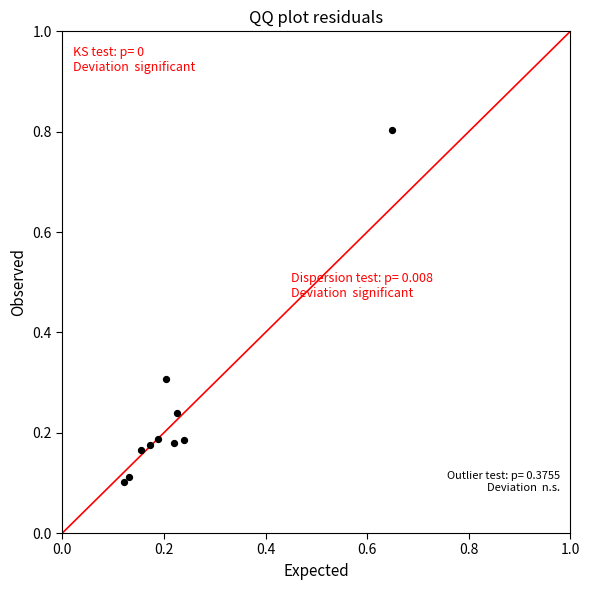

What is the range of X values (max minus min)?

0.5